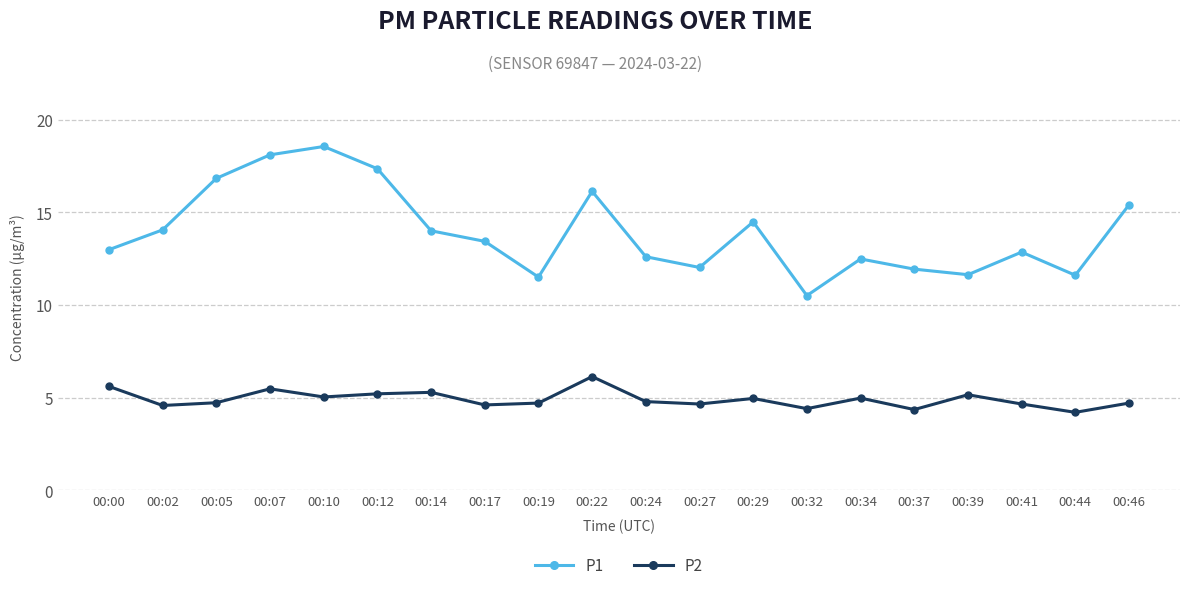

True or false: P2 and P1 cross at least once.

False